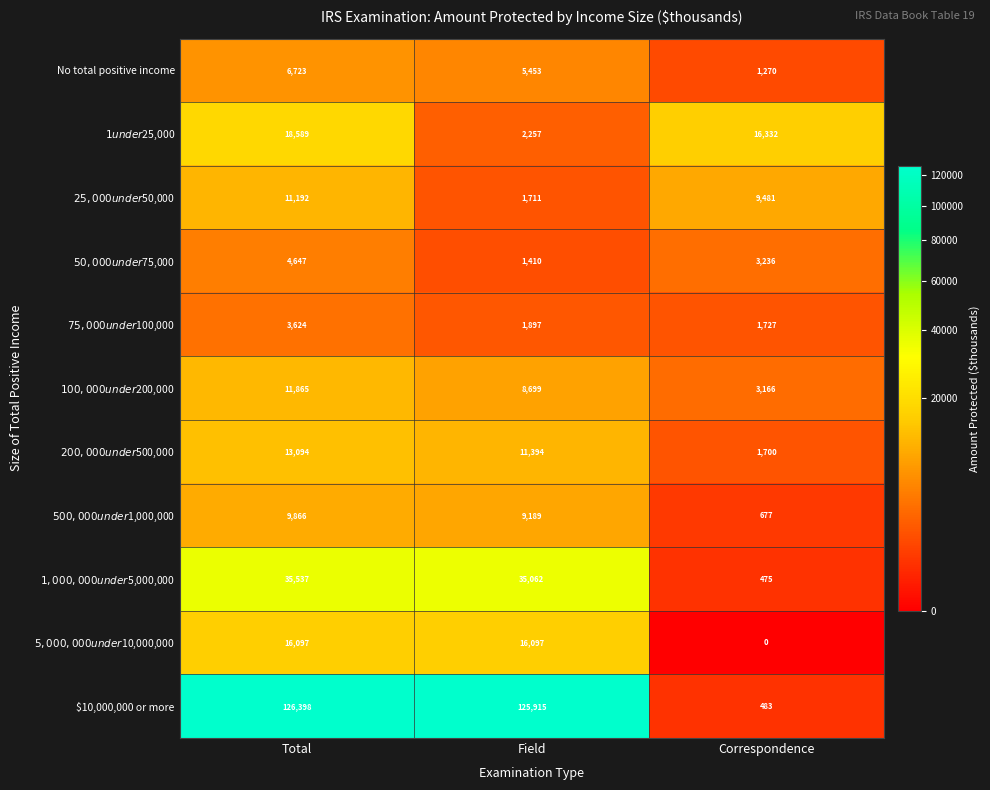

What is the greatest value displayed?

126398